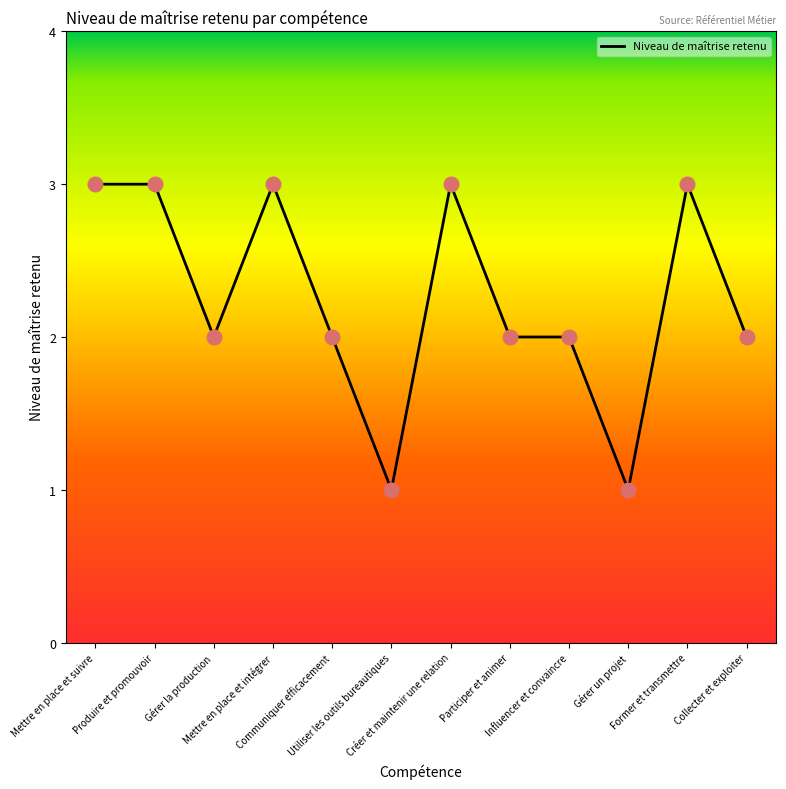

What is the change in value from Gérer la production to Utiliser les outils bureautiques?

-1